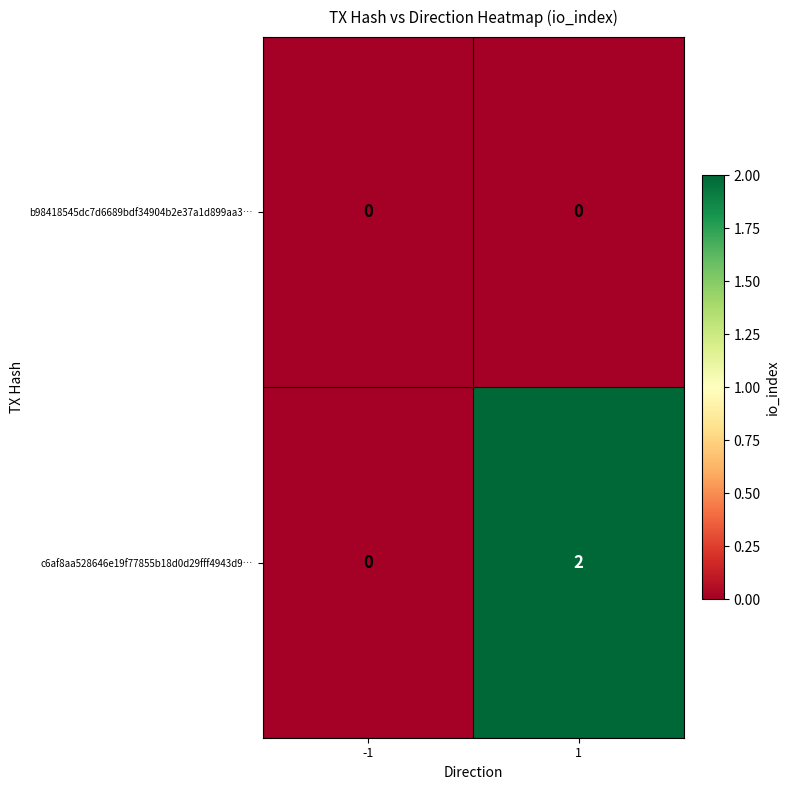

The value of c6af8aa528646e19f77855b18d0d29fff4943d9… at -1 is 1. True or false?

False